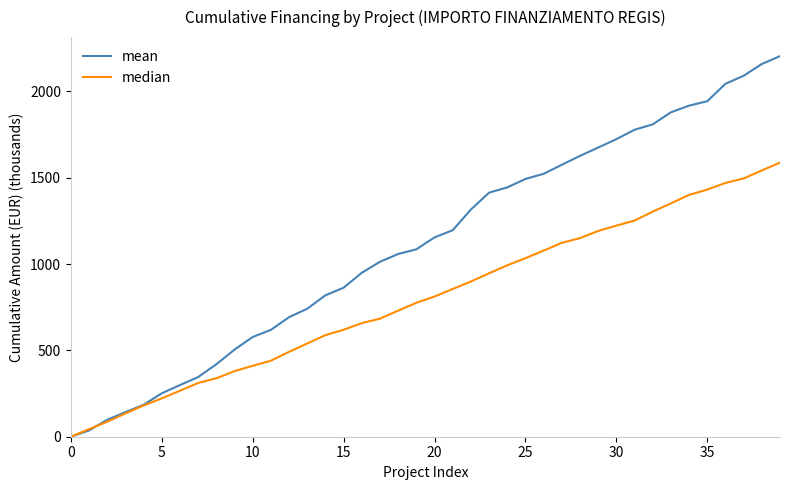

Which series has the largest total across all categories?

mean